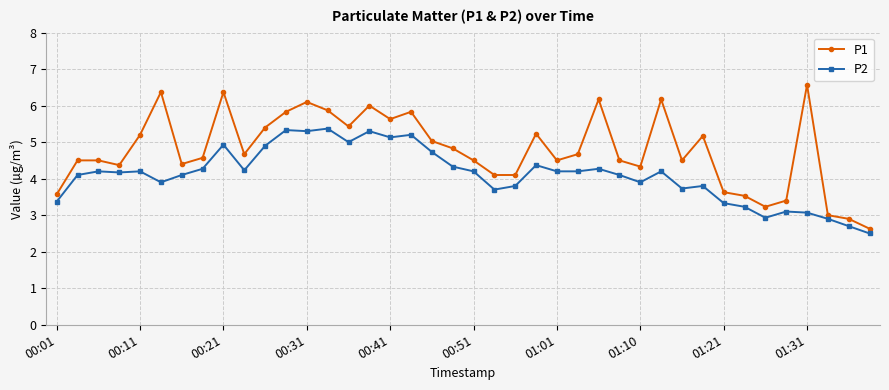

What is the value of the P2 point at the 14th from the left?

5.4